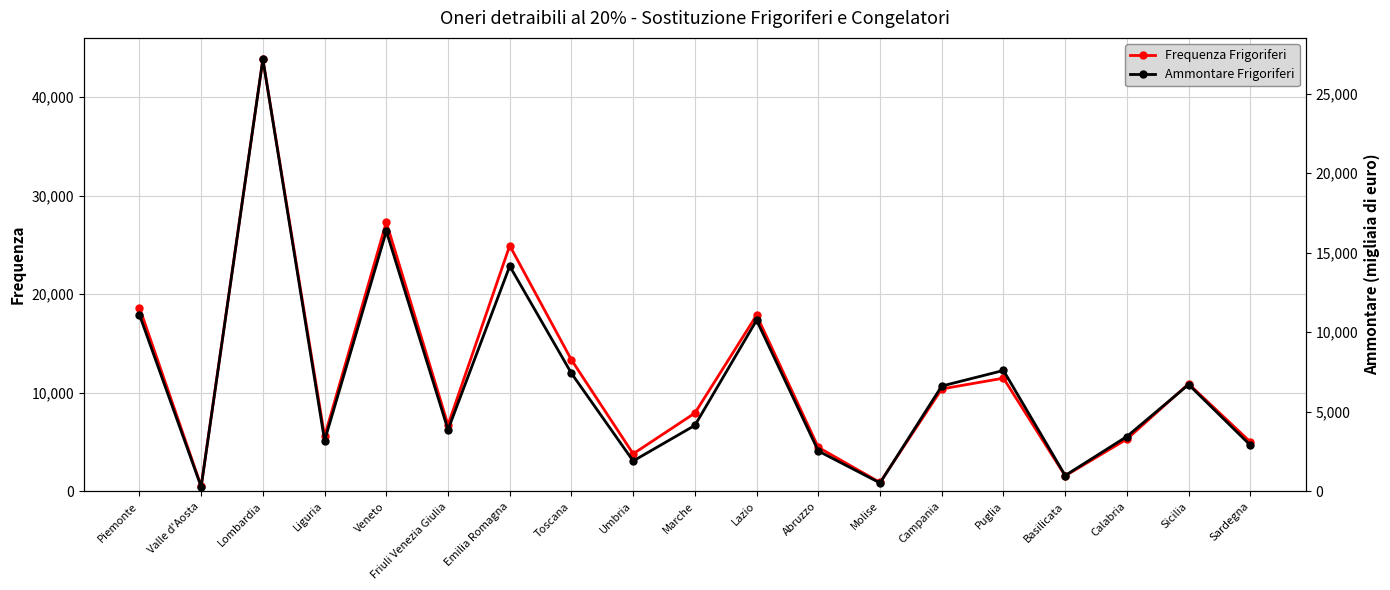

What is the sum of all Ammontare Frigoriferi values?

131713